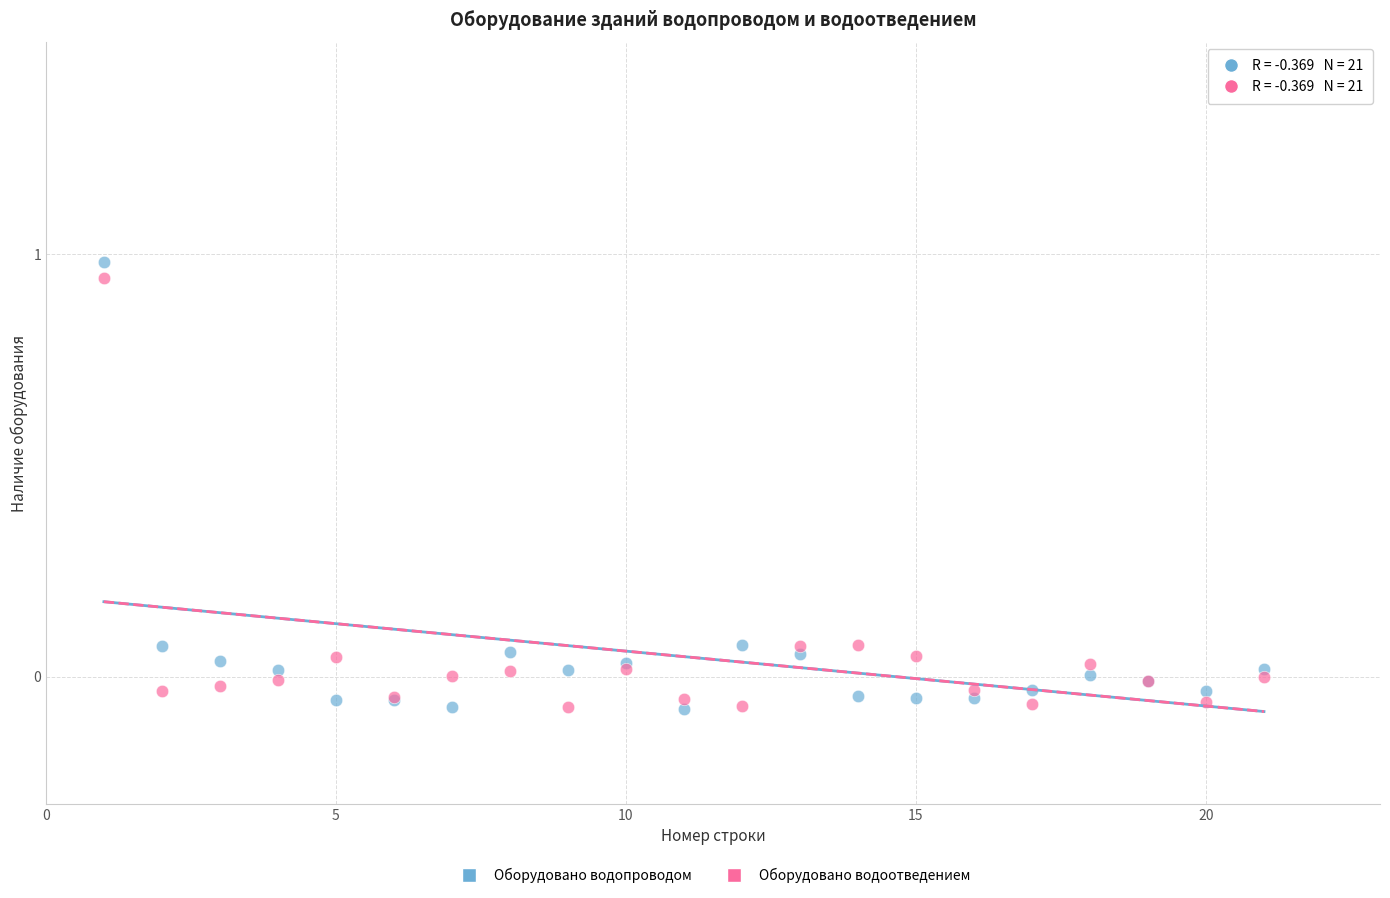

Which series has the largest Y range (max minus min)?

Оборудовано водопроводом